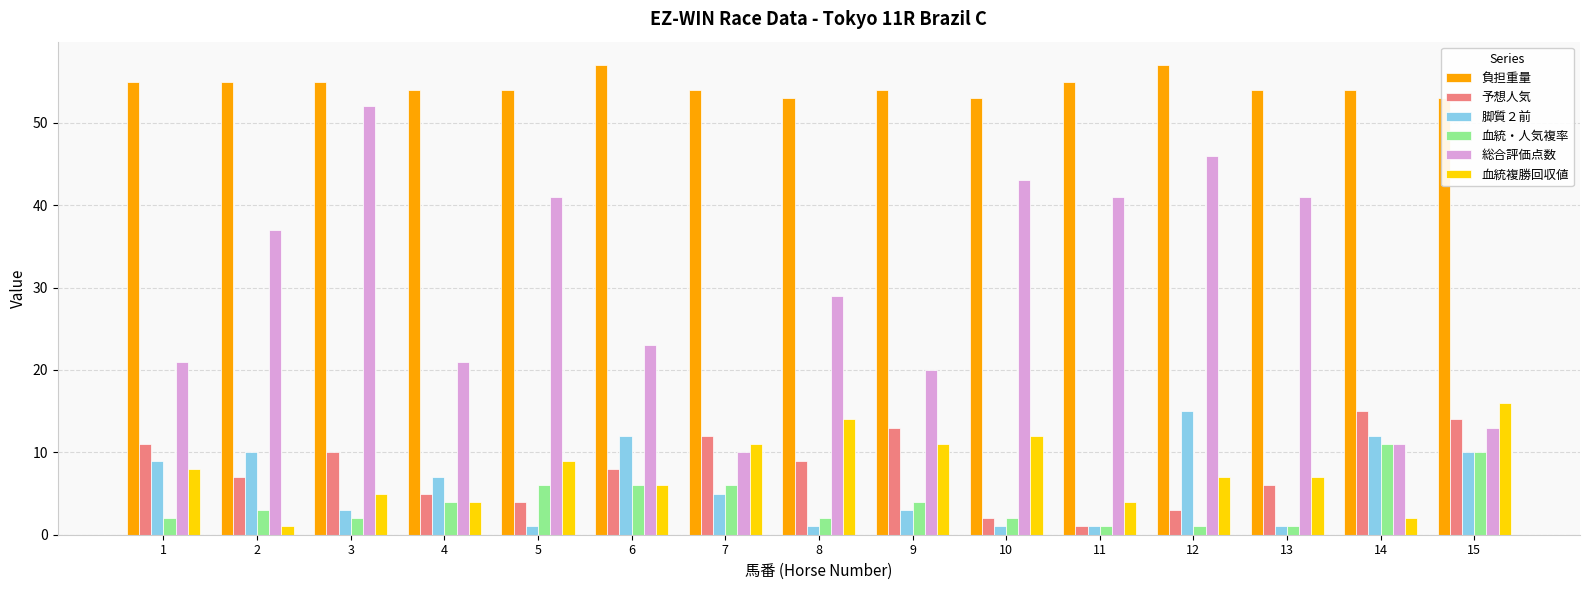

What are all the series names shown in the legend?

負担重量, 予想人気, 脚質２前, 血統・人気複率, 総合評価点数, 血統複勝回収値